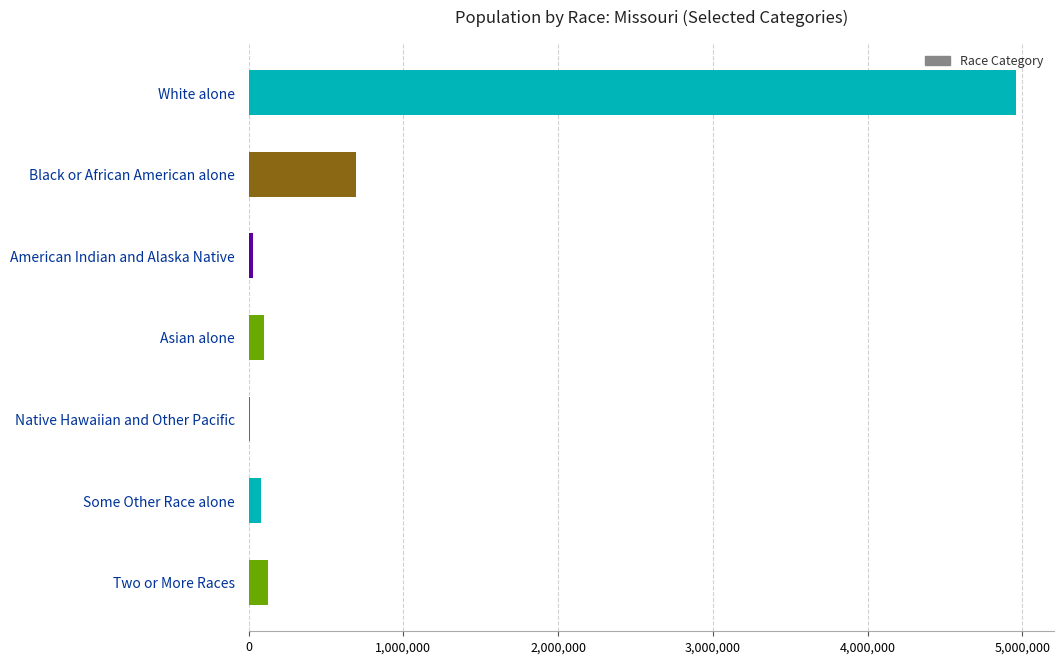

Which has a higher value, Black or African American alone or Native Hawaiian and Other Pacific?

Black or African American alone